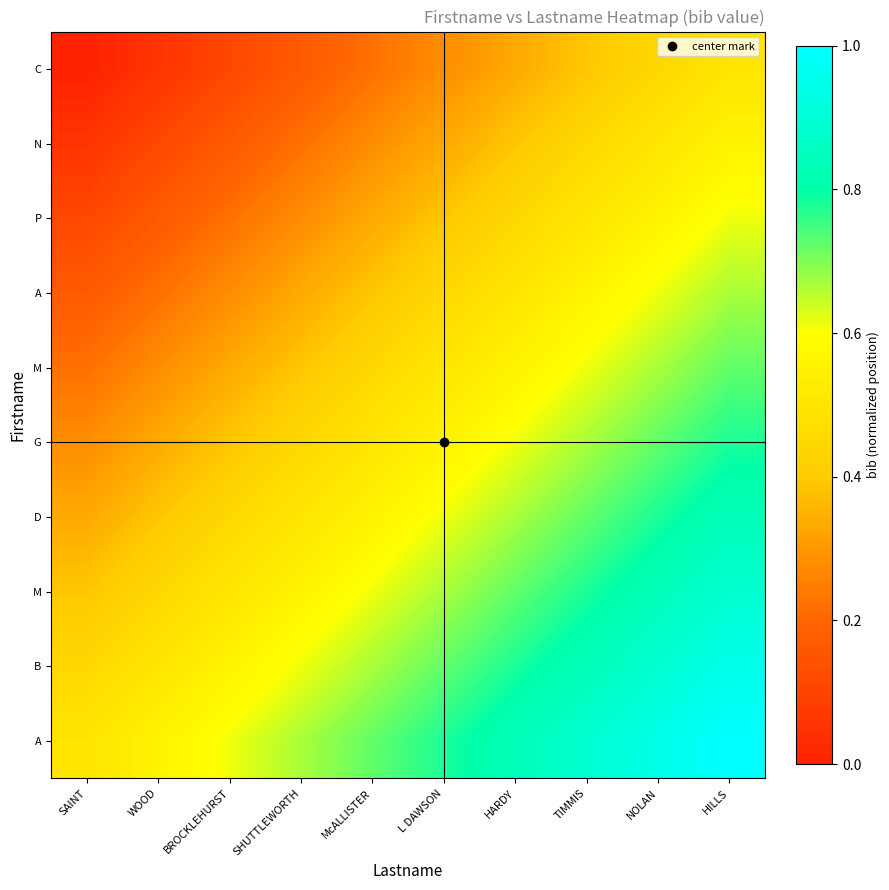

Which category has the highest value across all series?

HILLS